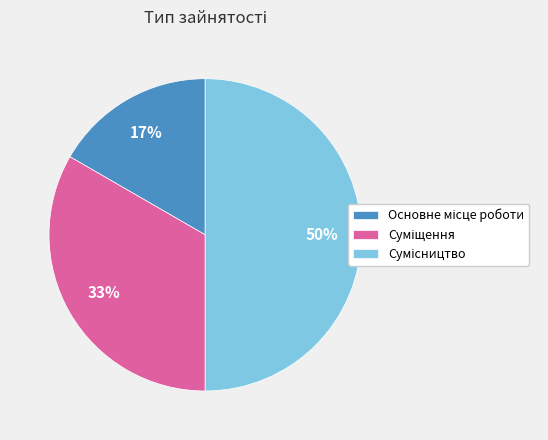

To the nearest percent, what is the average slice percentage?

33%